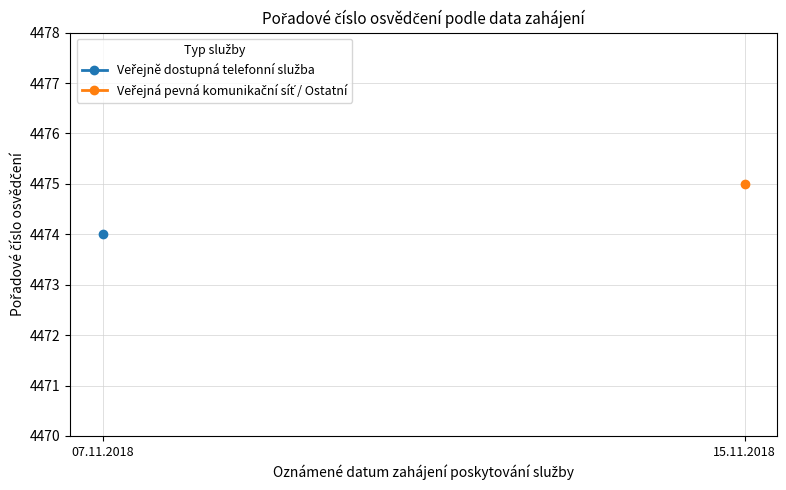

At which label is the value closest to 4474?

07.11.2018